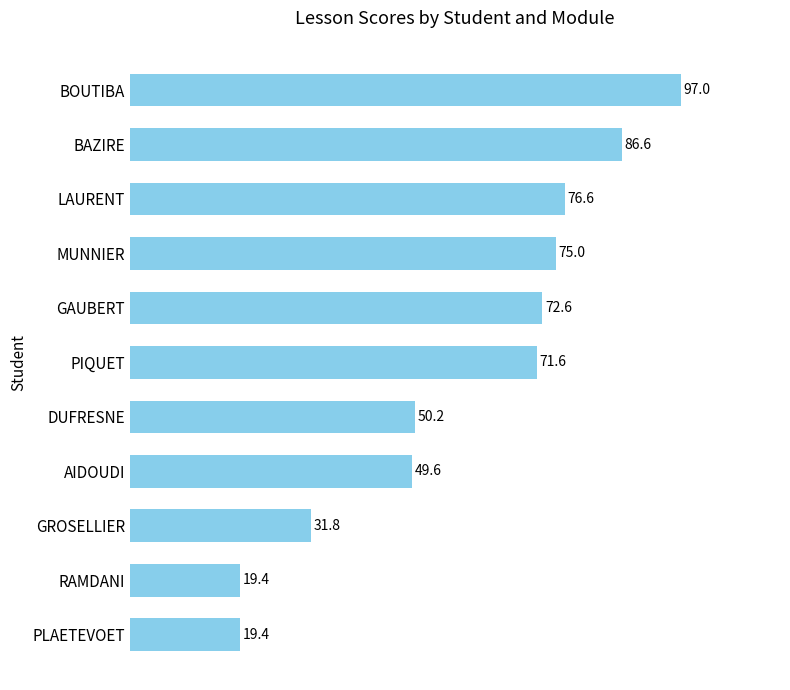

Does the chart contain stacked bars?

No